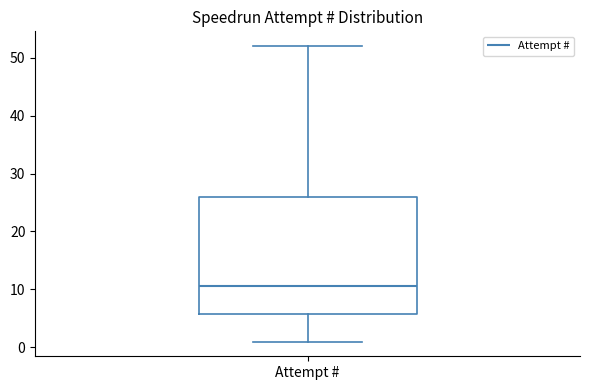

Where does the upper whisker of the box for Attempt # end on the y-axis? The values are not printed on the chart, so give them approximately, as read against the axis.

52